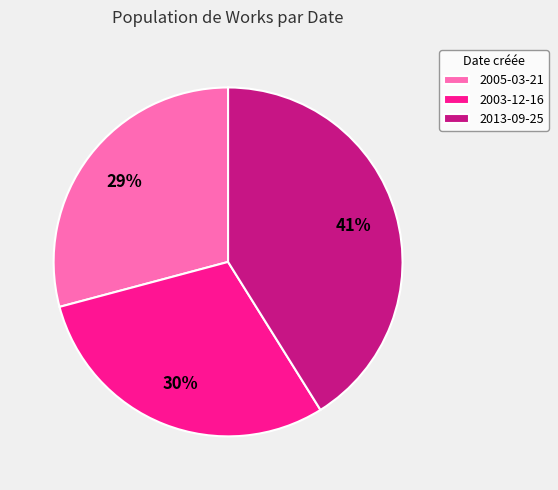

To the nearest percent, what is the combined percentage of 2005-03-21 and 2003-12-16?

59%